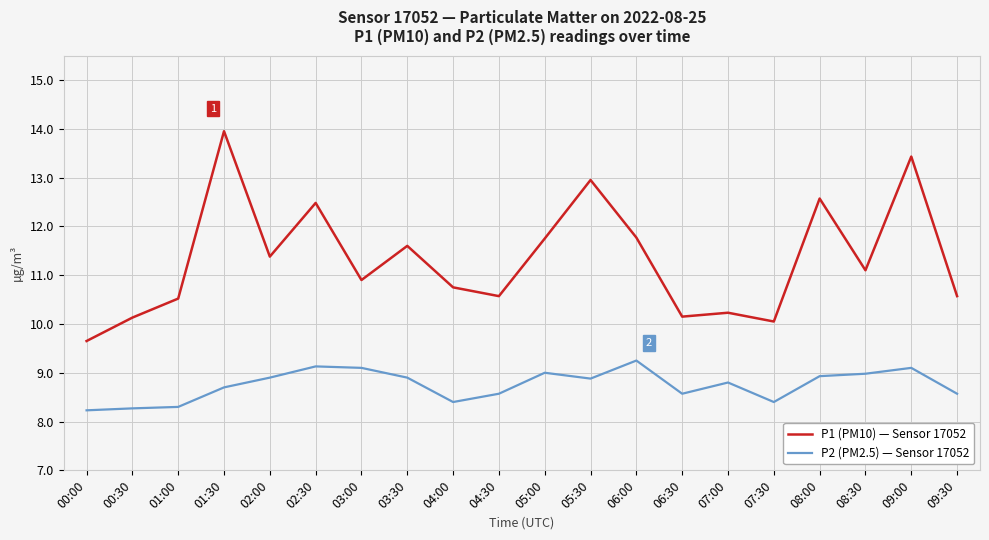

The value of P2 (PM2.5) — Sensor 17052 at 09:30 is 13.0. True or false?

False